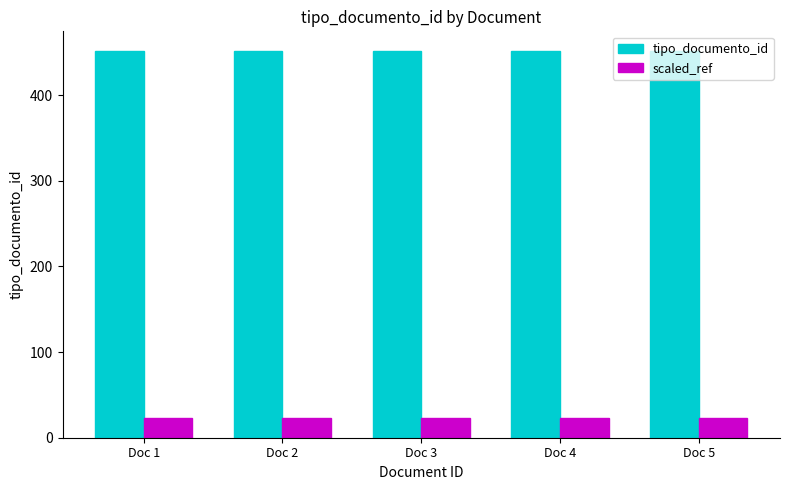

At how many categories does at least one series exceed 338?

5